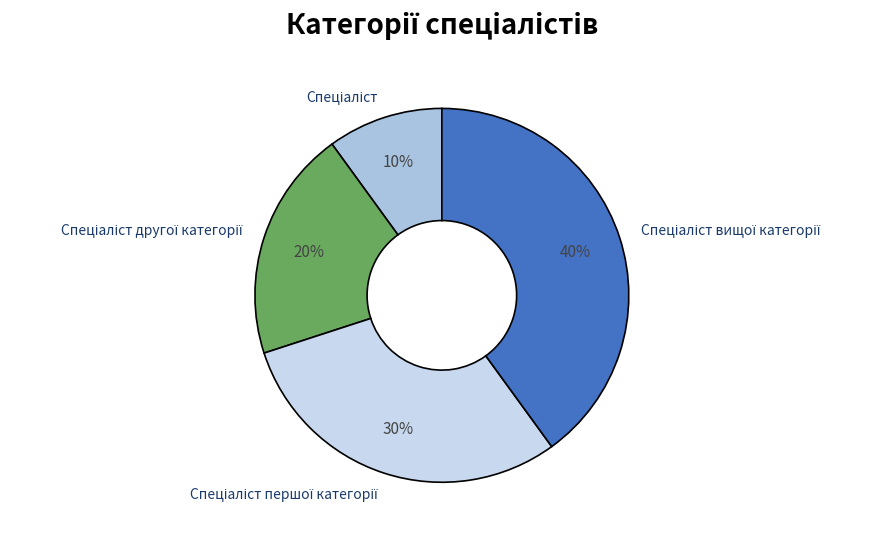

Is there a majority slice in this chart?

No